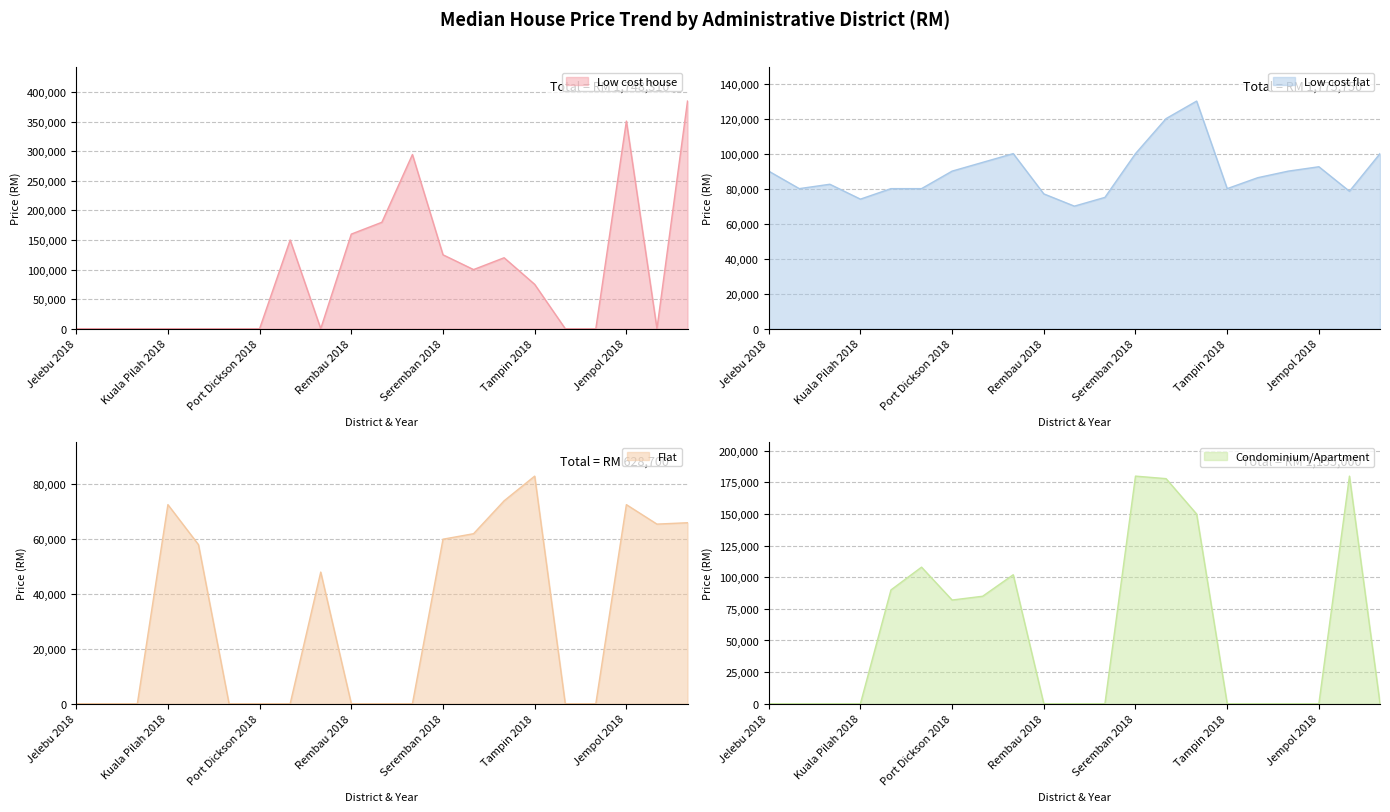

What is the sum of the Low cost house values at Rembau 2018 and Jempol 2020?

545000